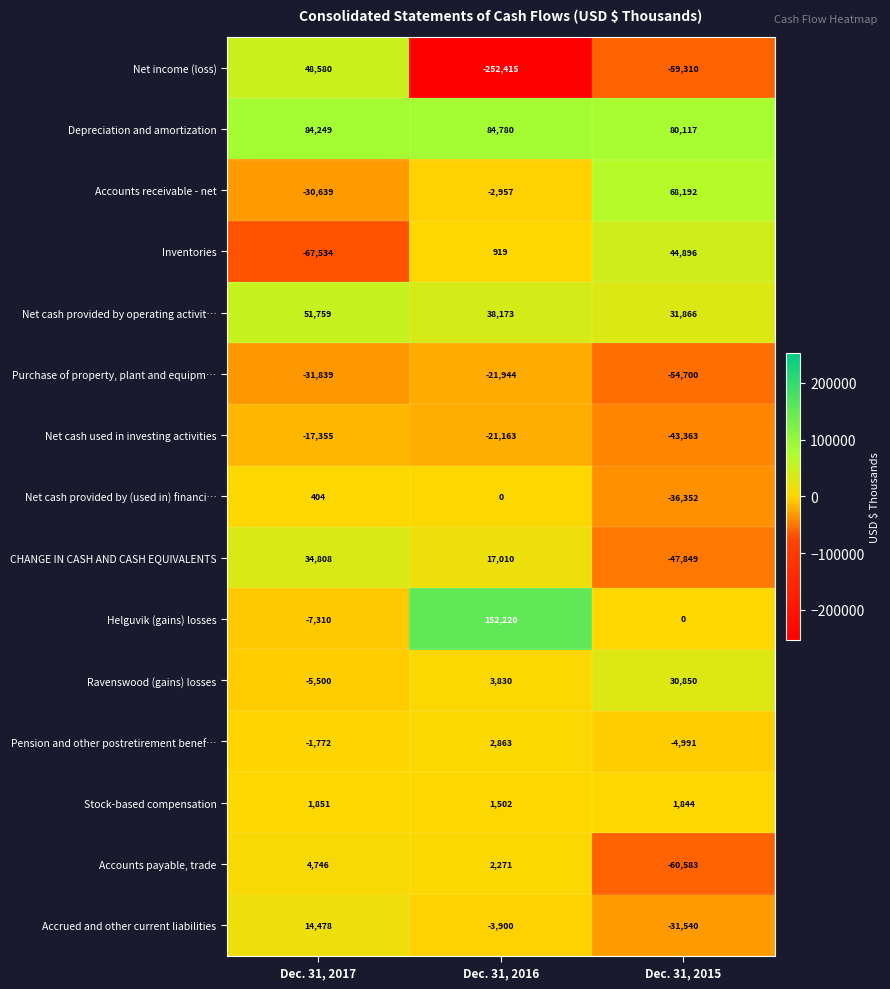

List the series in order of their peak value, lowest first.

Purchase of property, plant and equipm…, Net cash used in investing activities, Net cash provided by (used in) financi…, Stock-based compensation, Pension and other postretirement benef…, Accounts payable, trade, Accrued and other current liabilities, Ravenswood (gains) losses, CHANGE IN CASH AND CASH EQUIVALENTS, Inventories, Net income (loss), Net cash provided by operating activit…, Accounts receivable - net, Depreciation and amortization, Helguvik (gains) losses